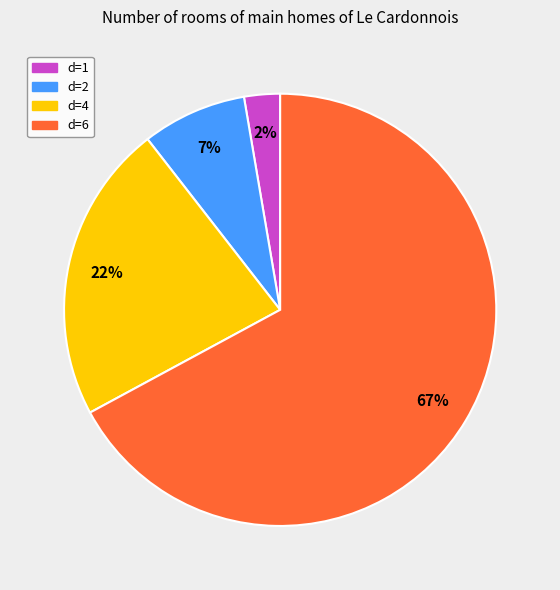

How many segments does this pie chart have?

4